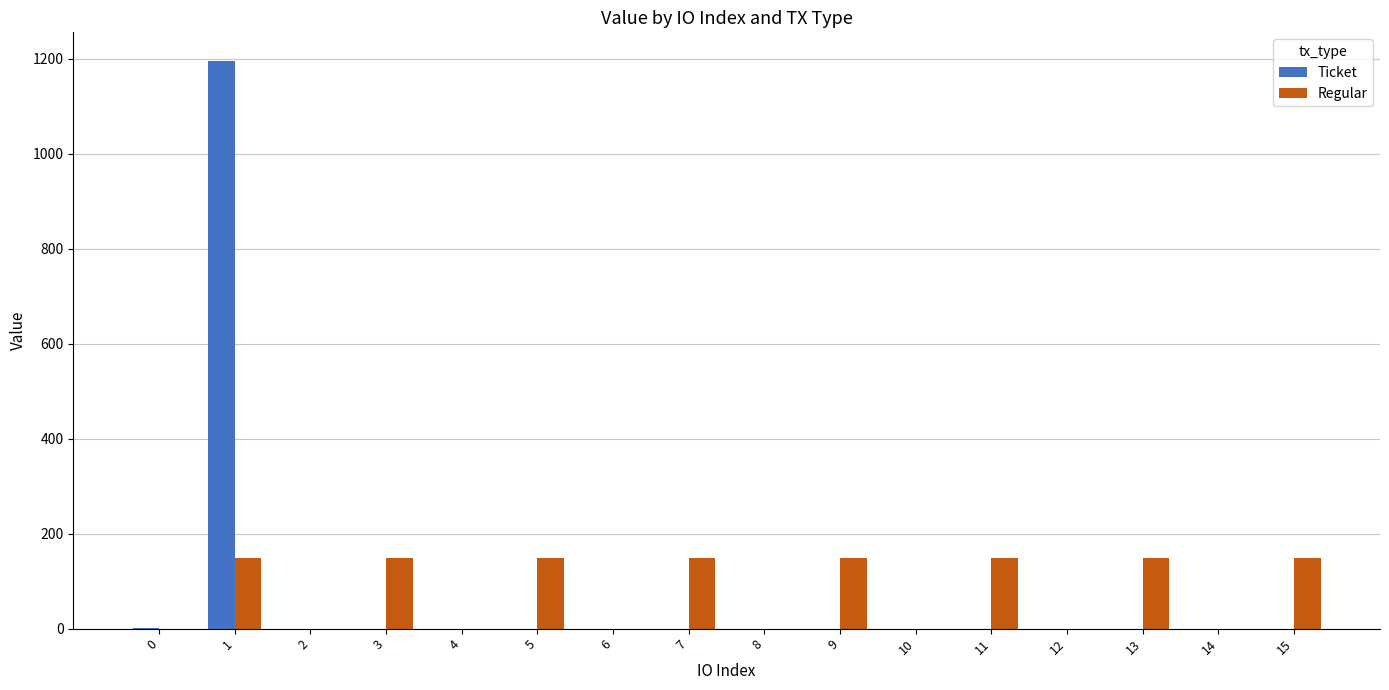

Between 8 and 11, which series saw the biggest shift?

Regular